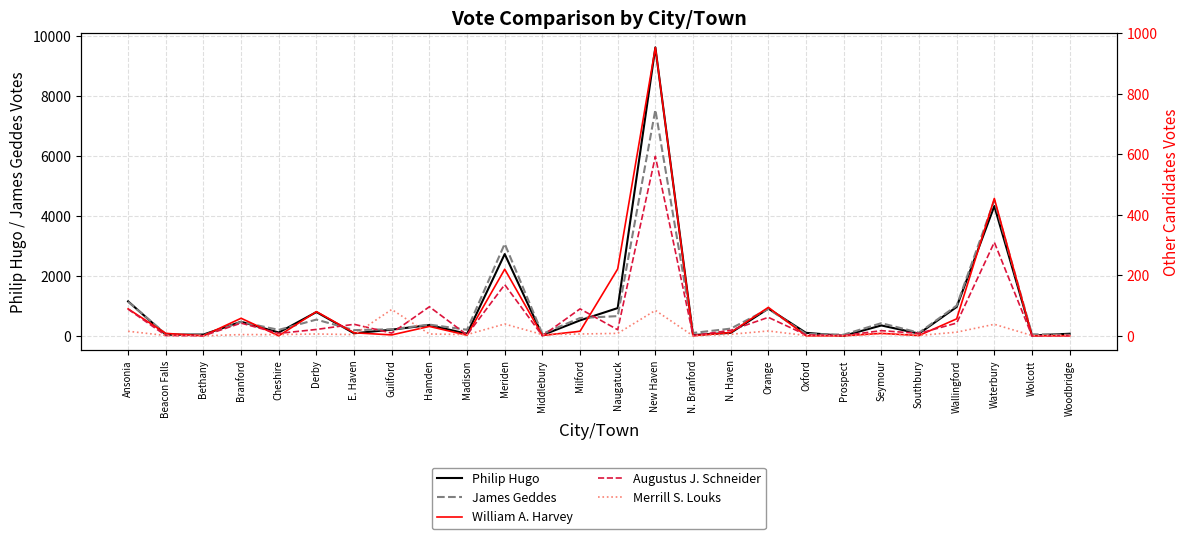

What is the highest value of the James Geddes series?

7543